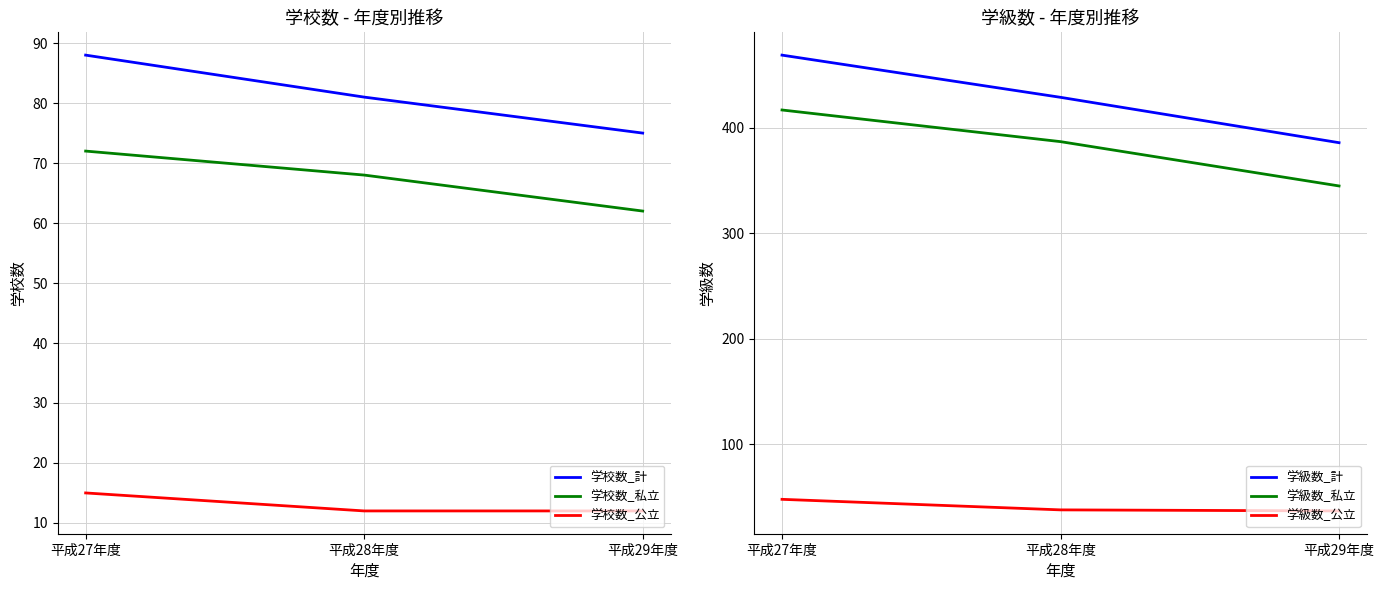

List the labels in order of 学級数_私立 value, largest first.

平成27年度, 平成28年度, 平成29年度